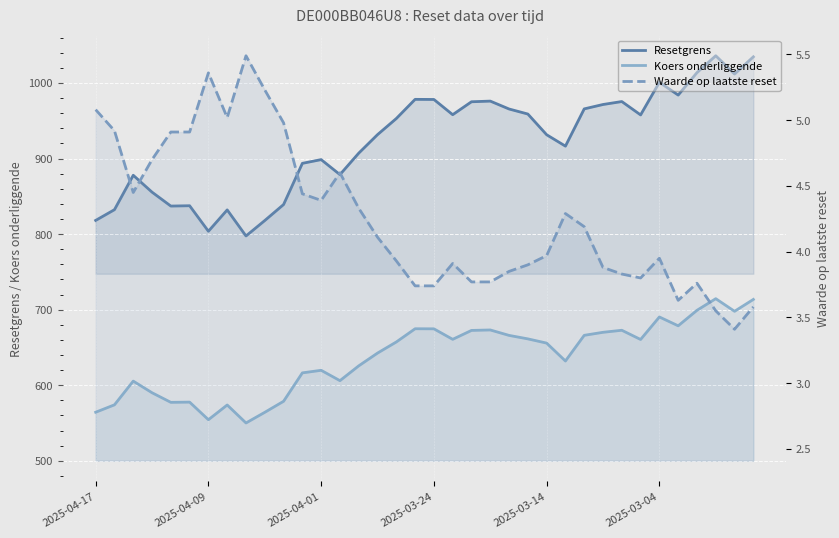

How many values in the Koers onderliggende series exceed 657?

18